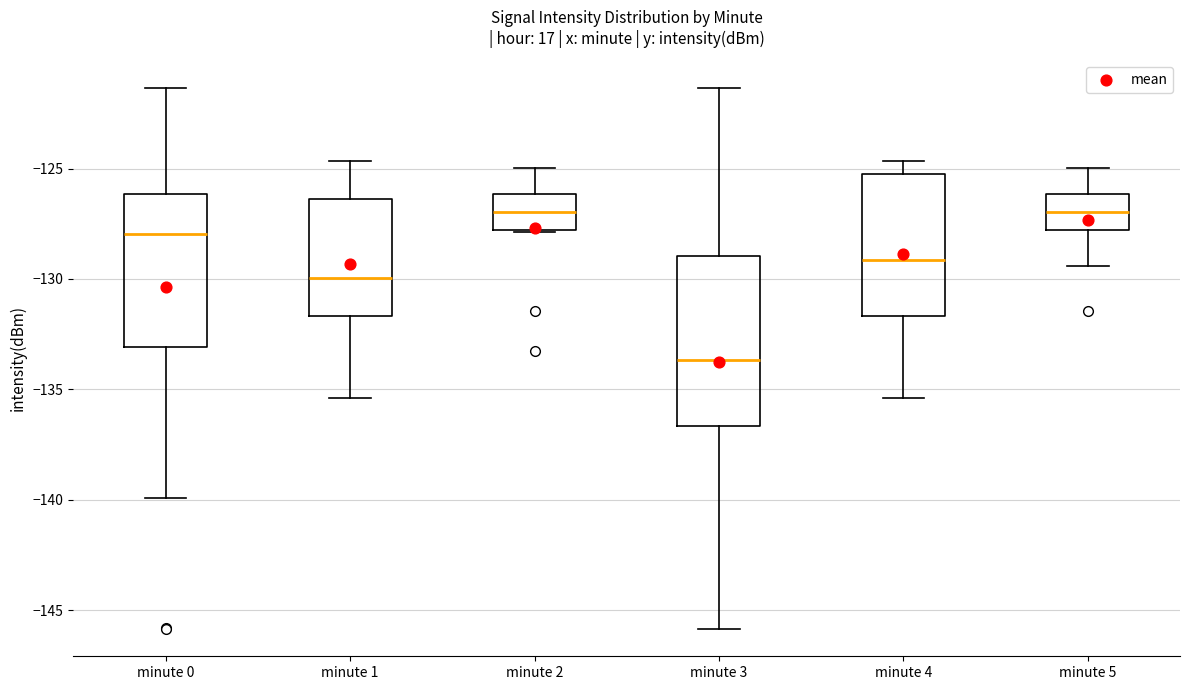

Where is the upper edge of the box for minute 3 on the y-axis? The values are not printed on the chart, so give them approximately, as read against the axis.

-129.0